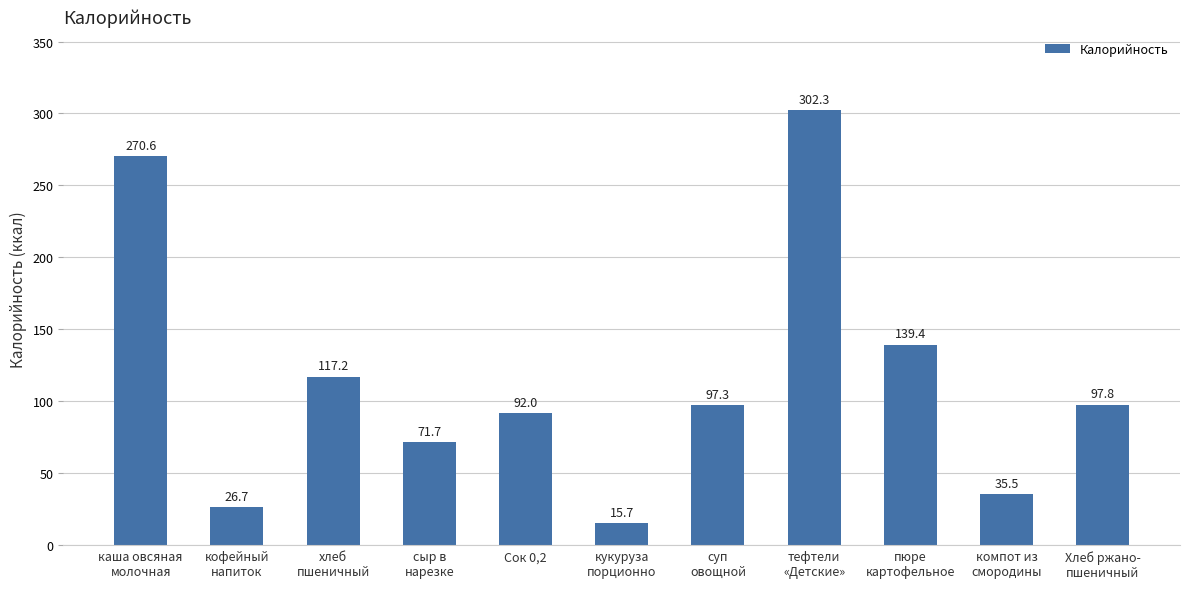

Rank the categories by value from highest to lowest.

тефтели
«Детские», каша овсяная
молочная, пюре
картофельное, хлеб
пшеничный, Хлеб ржано-
пшеничный, суп
овощной, Сок 0,2, сыр в
нарезке, компот из
смородины, кофейный
напиток, кукуруза
порционно